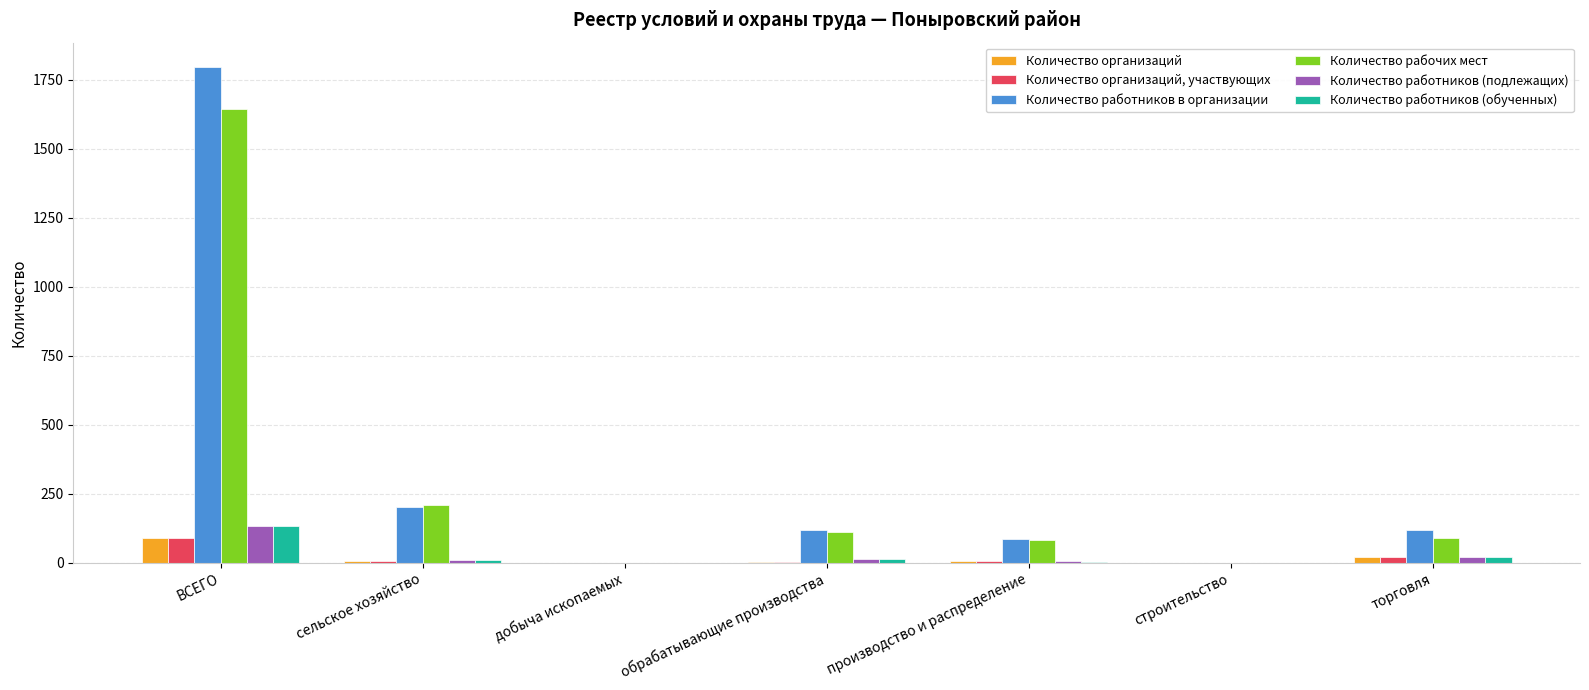

What is the maximum value shown in the chart?

1794